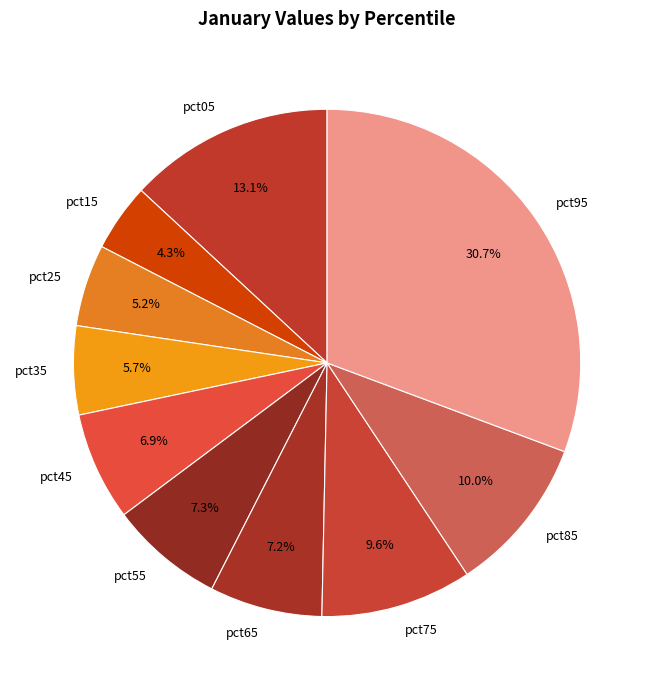

How many slices are in this pie chart?

10